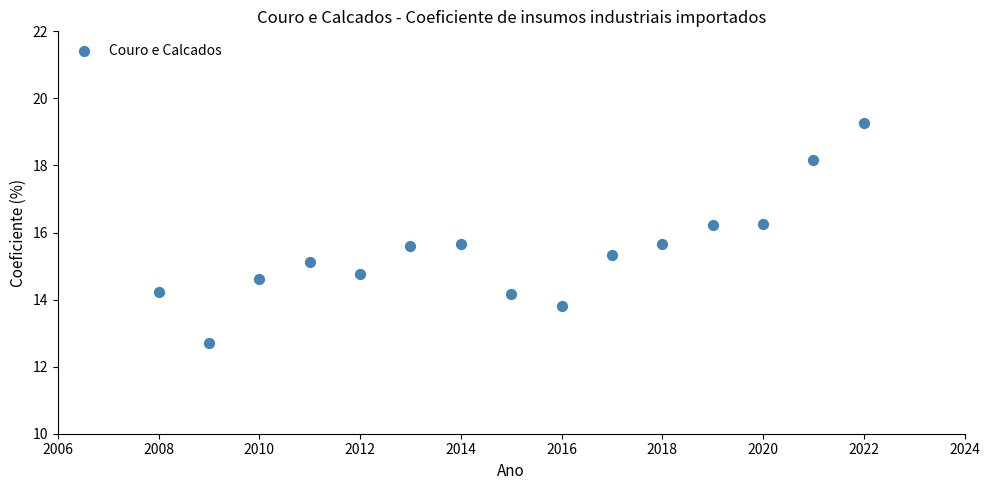

What is the range of X values (max minus min)?

14.0